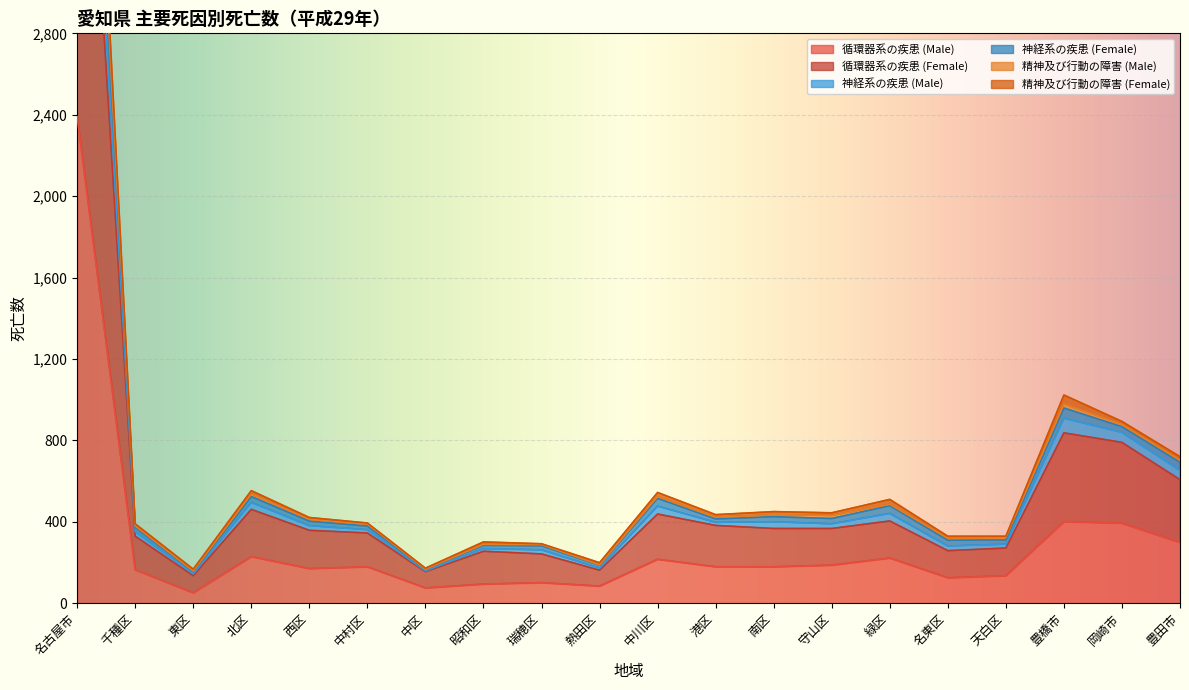

What is the difference between the maximum and minimum values in the 循環器系の疾患 (Female) series?

4794